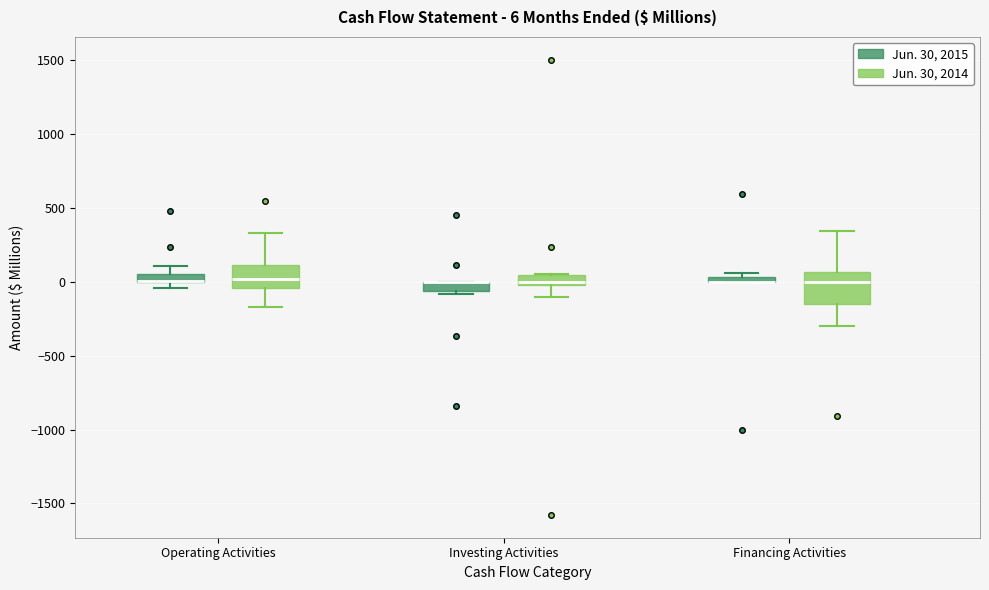

Which box is the tallest, from its lower edge to its upper edge?

Financing Activities (Jun. 30, 2014)